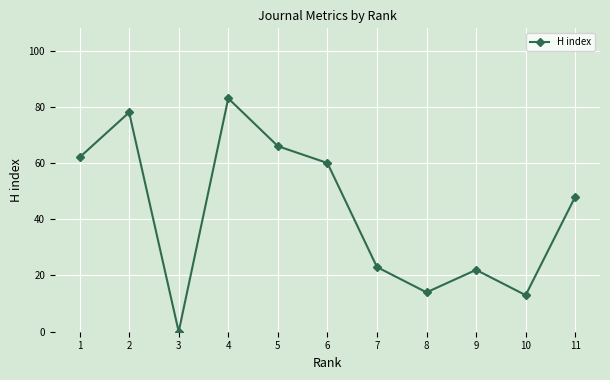

At which category does the chart reach its minimum across all series?

3